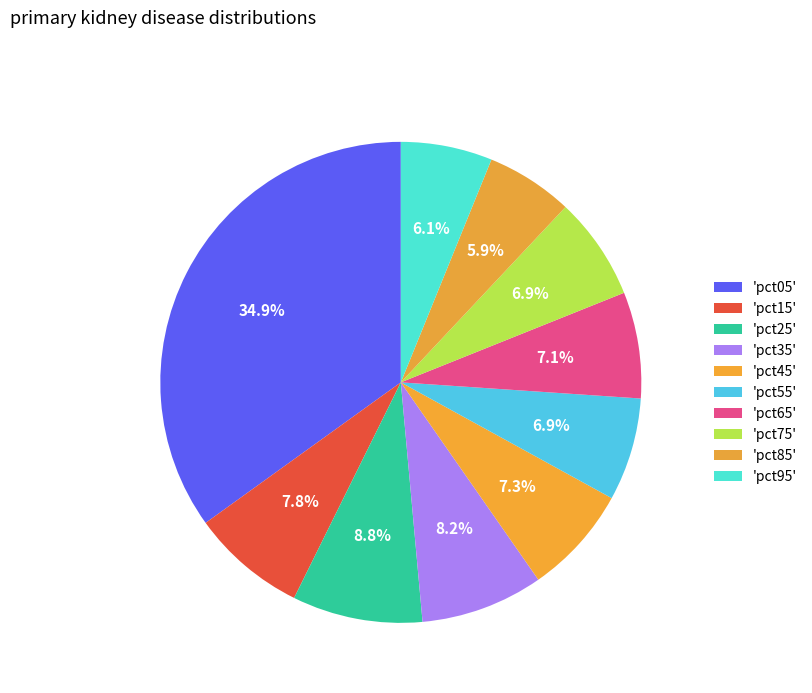

How many segments does this pie chart have?

10